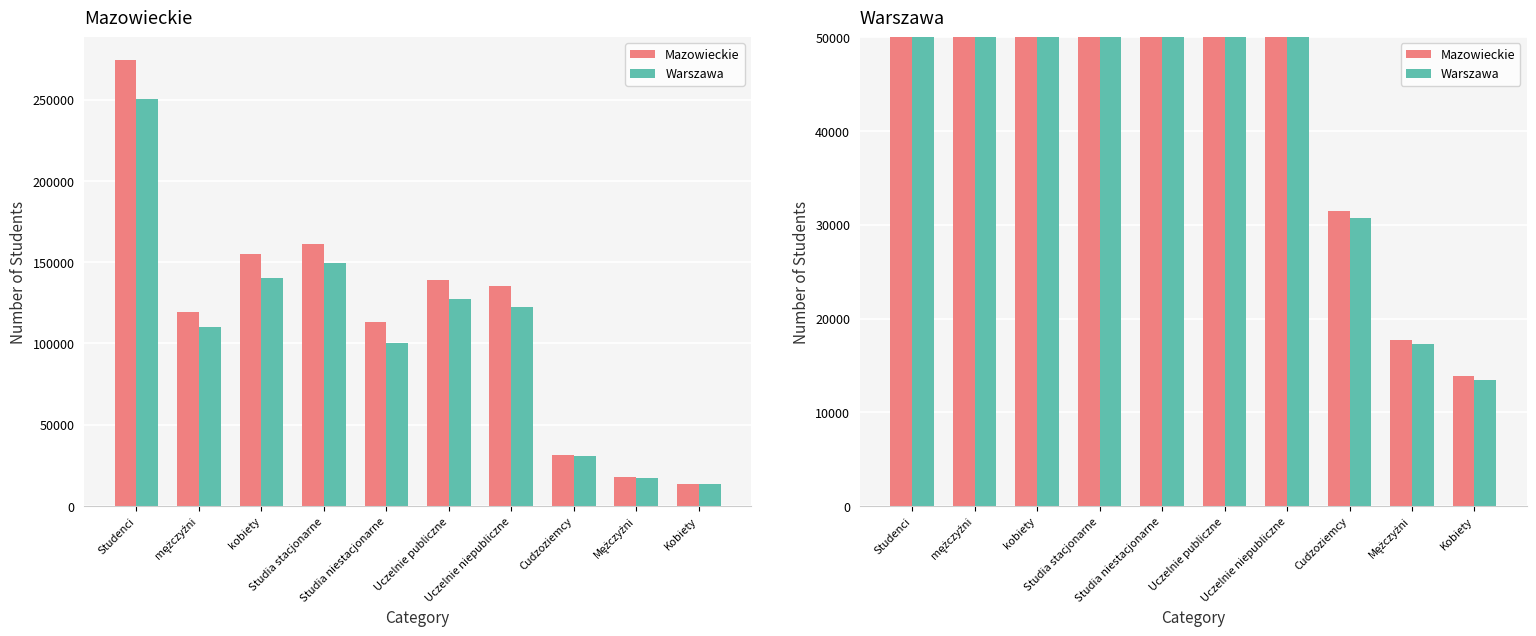

What is the spread (max minus min) of values at mężczyźni?

9140